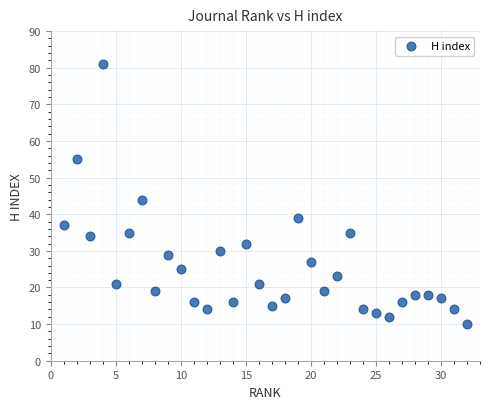

What is the range of X values (max minus min)?

31